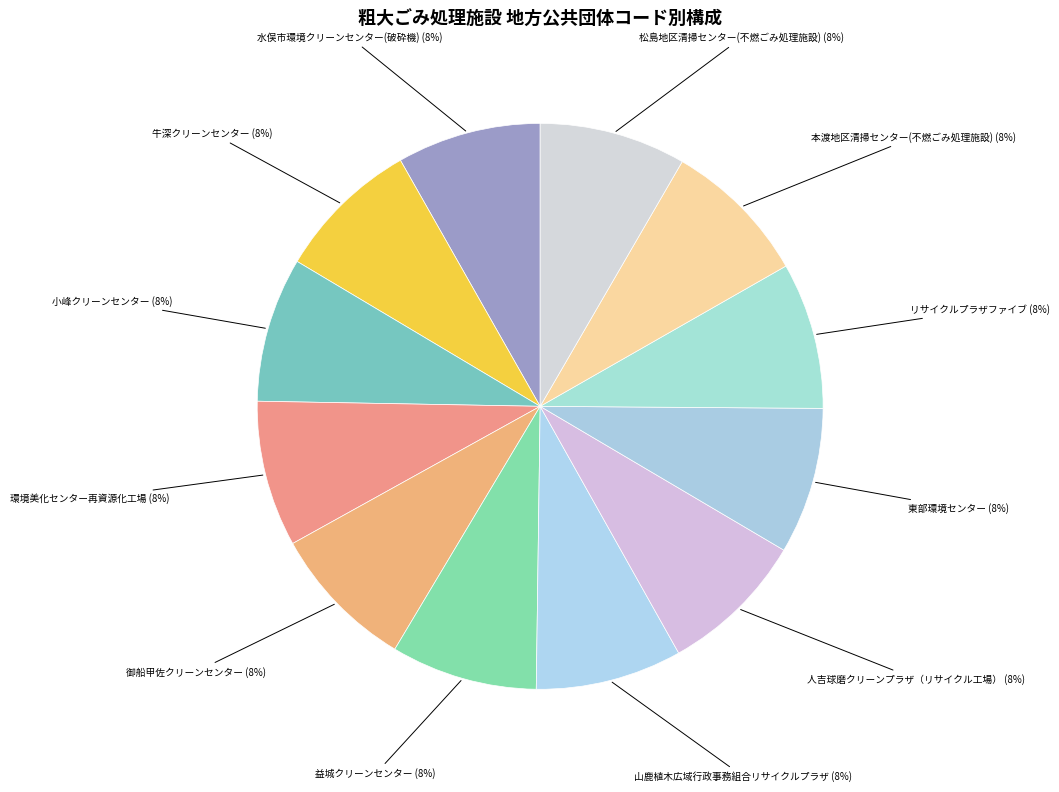

Which category has the smallest portion of the pie?

水俣市環境クリーンセンター(破砕機)